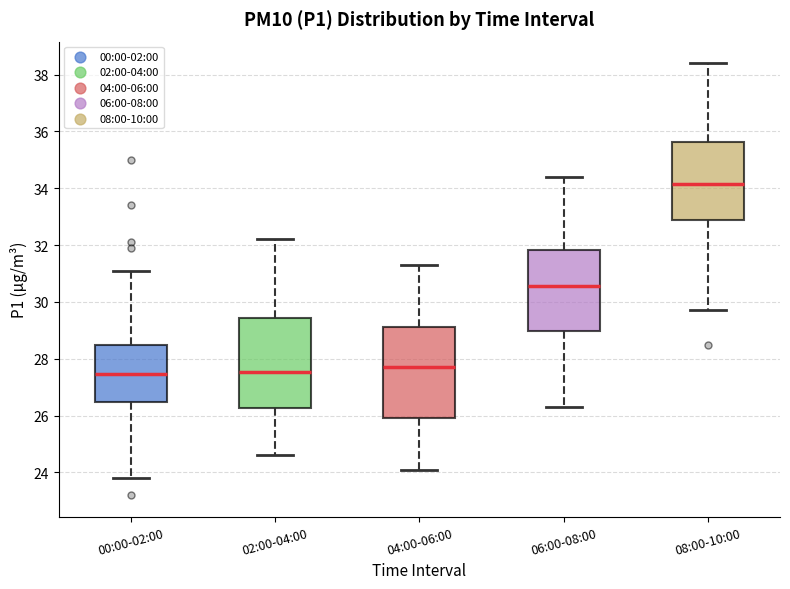

Where does the upper whisker of the box for 00:00-02:00 end on the y-axis? The values are not printed on the chart, so give them approximately, as read against the axis.

31.2